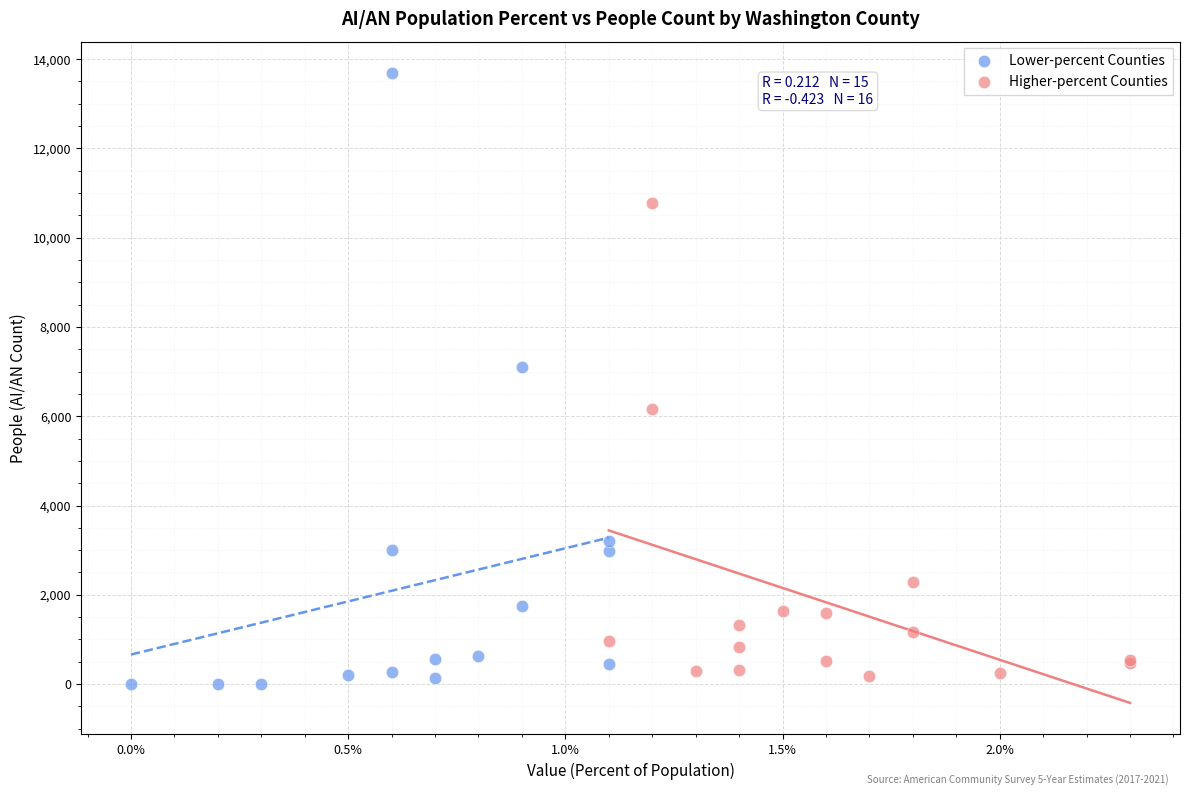

Which series has the widest spread of Y values?

Lower-percent Counties